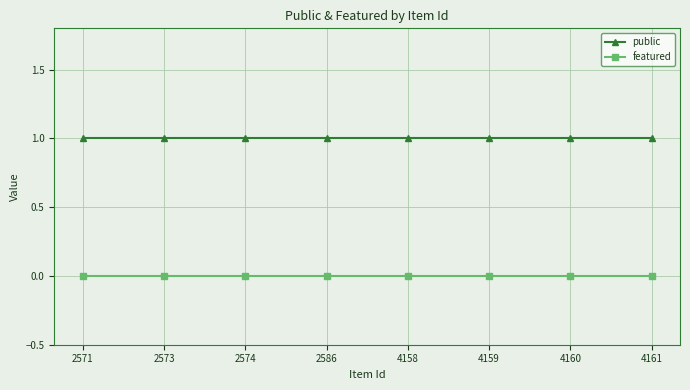

True or false: featured and public cross at least once.

False